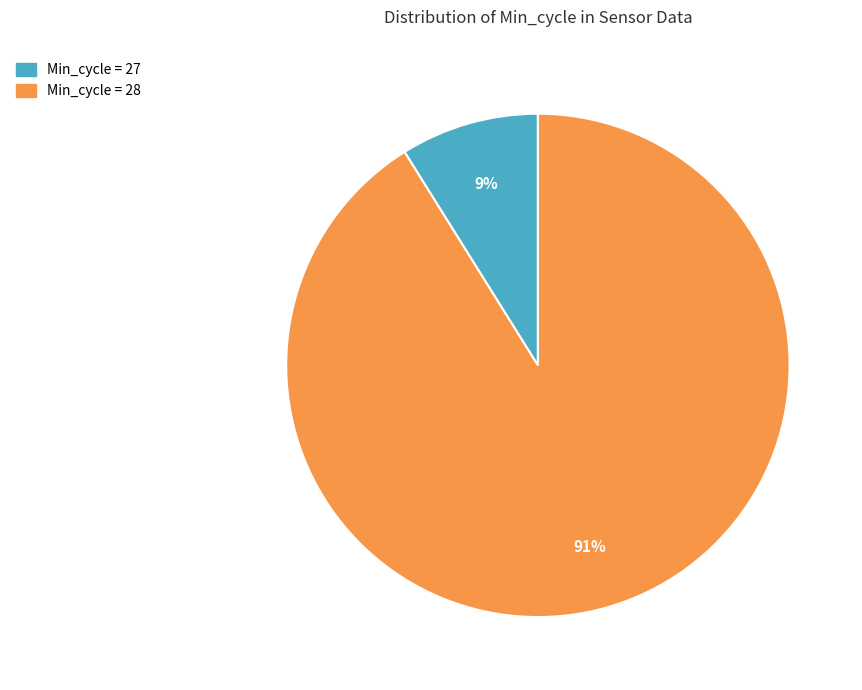

To the nearest percent, what is the average slice percentage?

50%